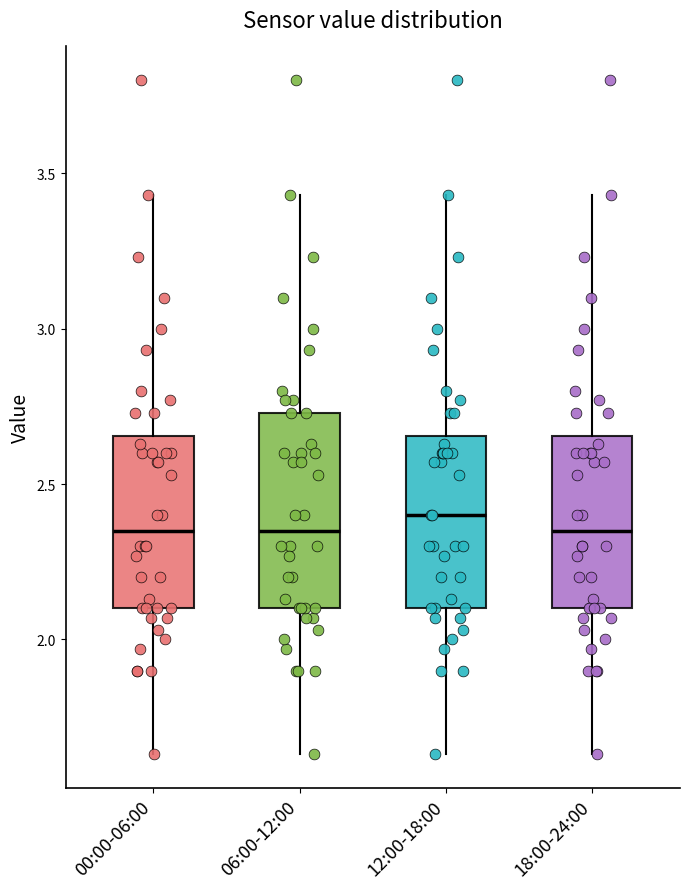

Which box has the highest median line?

12:00-18:00